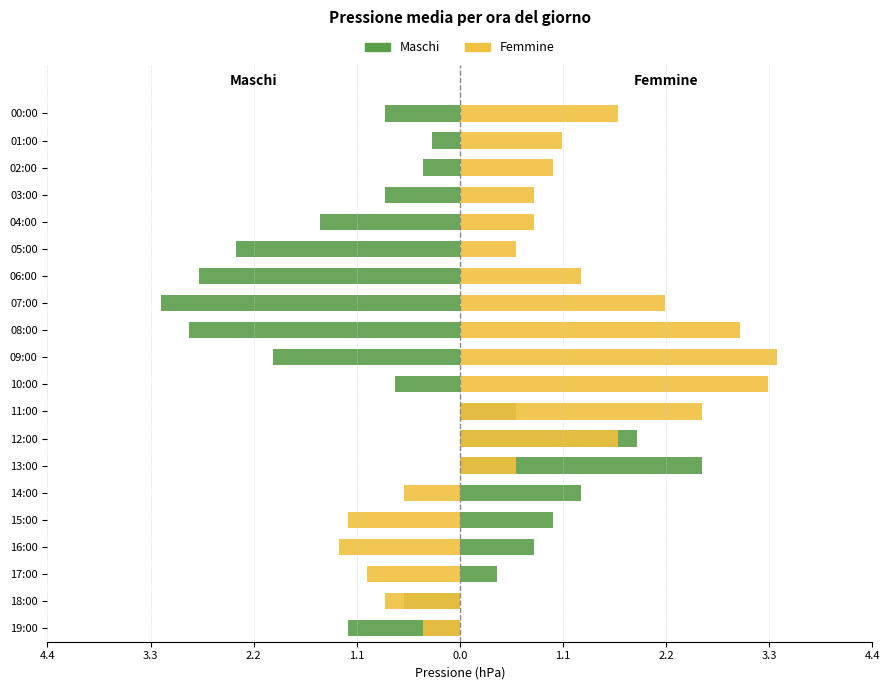

What is the difference between the second highest and second lowest values in the Femmine series?

4.5